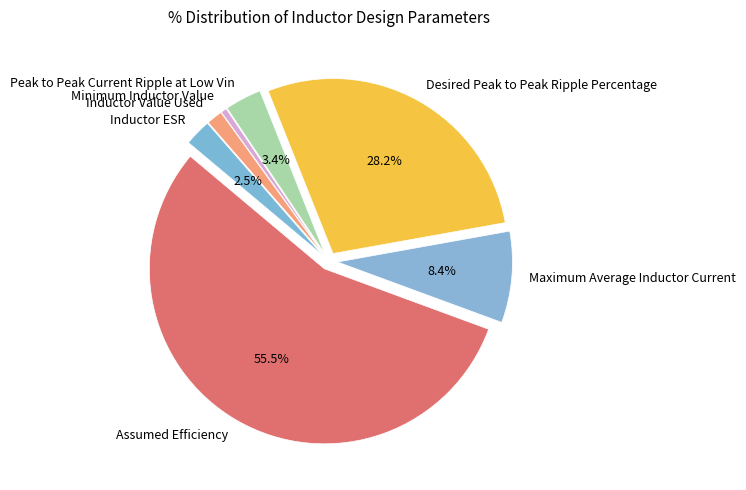

What is the smallest slice in the pie chart?

Minimum Inductor Value